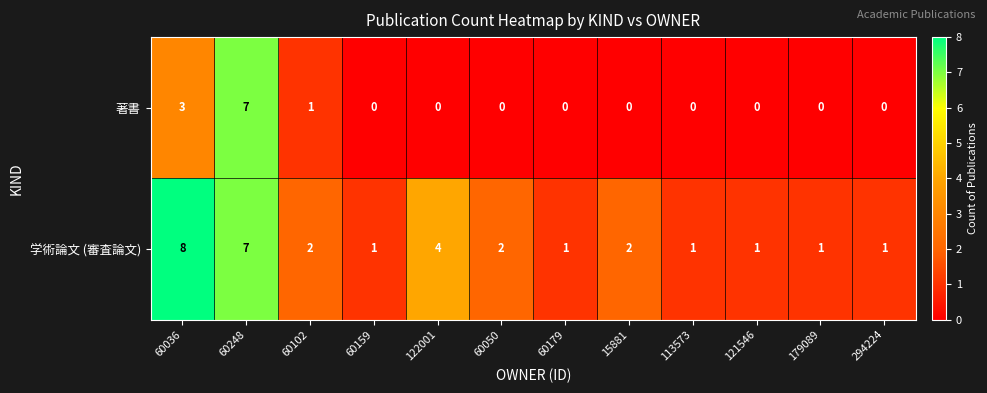

What is the maximum value for 著書?

7